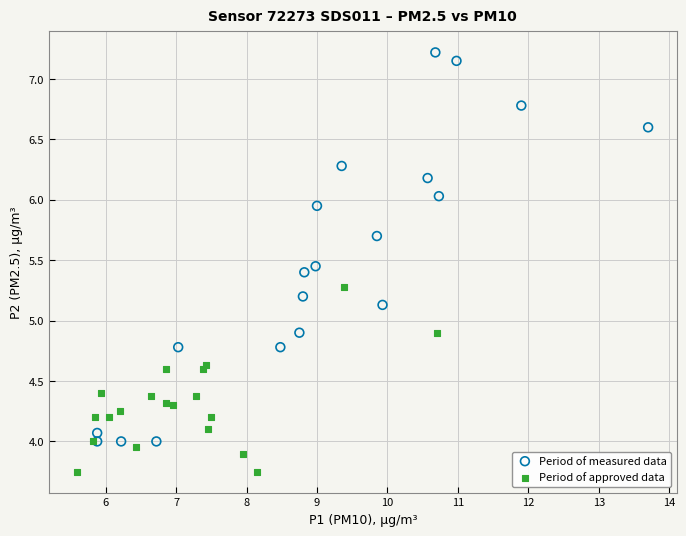

What are all the series names shown in the legend?

Period of measured data, Period of approved data